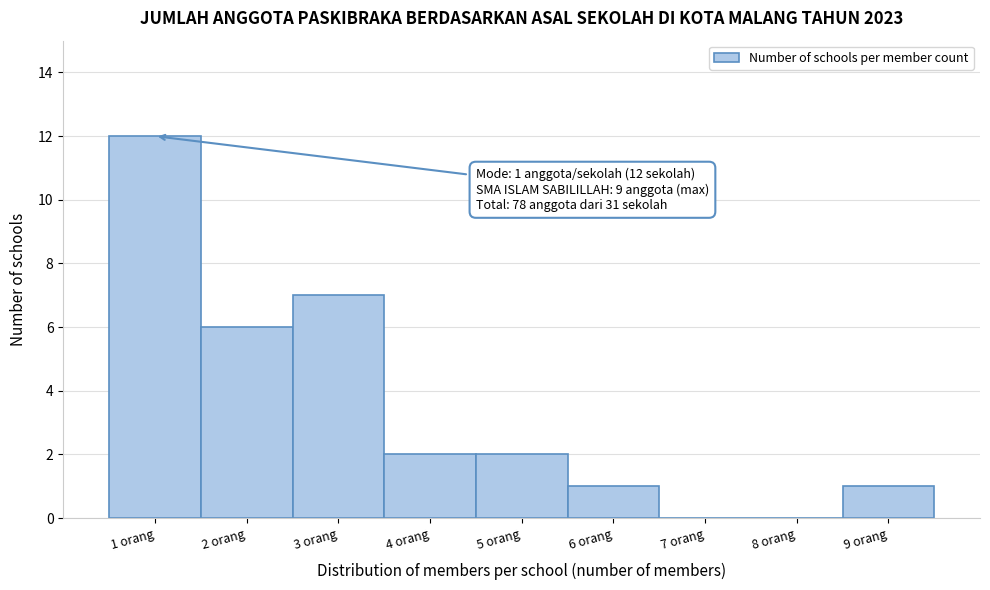

Which range on the x-axis has the tallest bar?

0.5 to 1.5